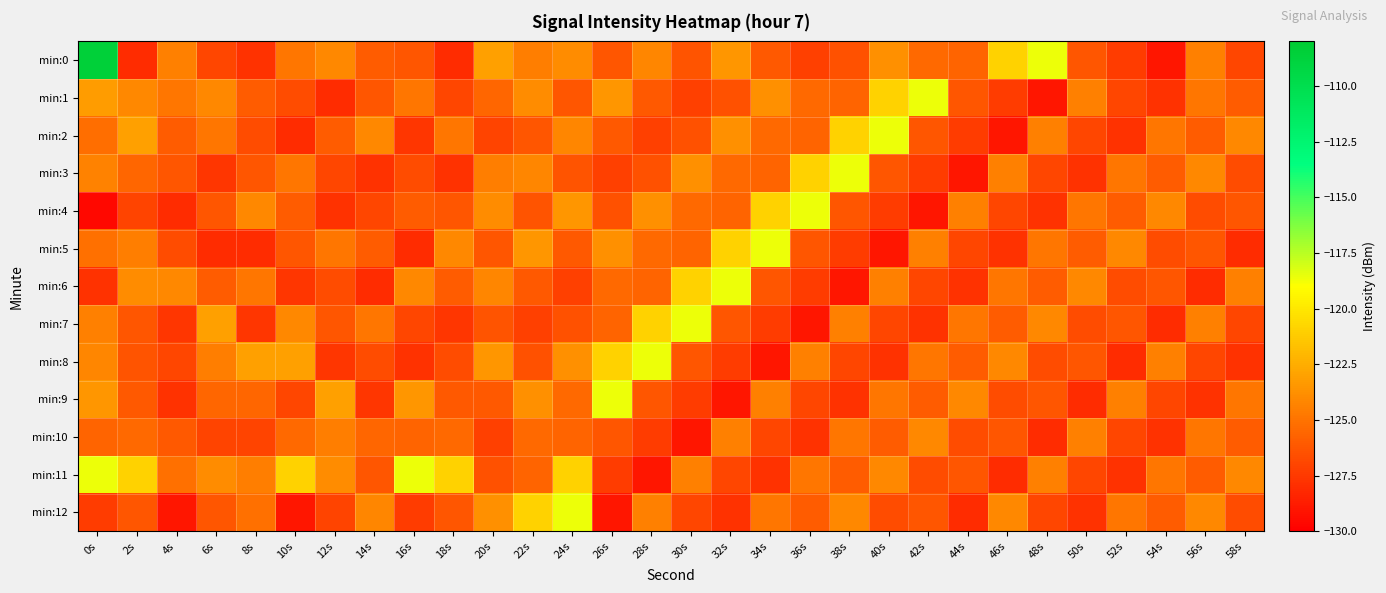

Between 0s and 42s, which series saw the biggest shift?

min:0